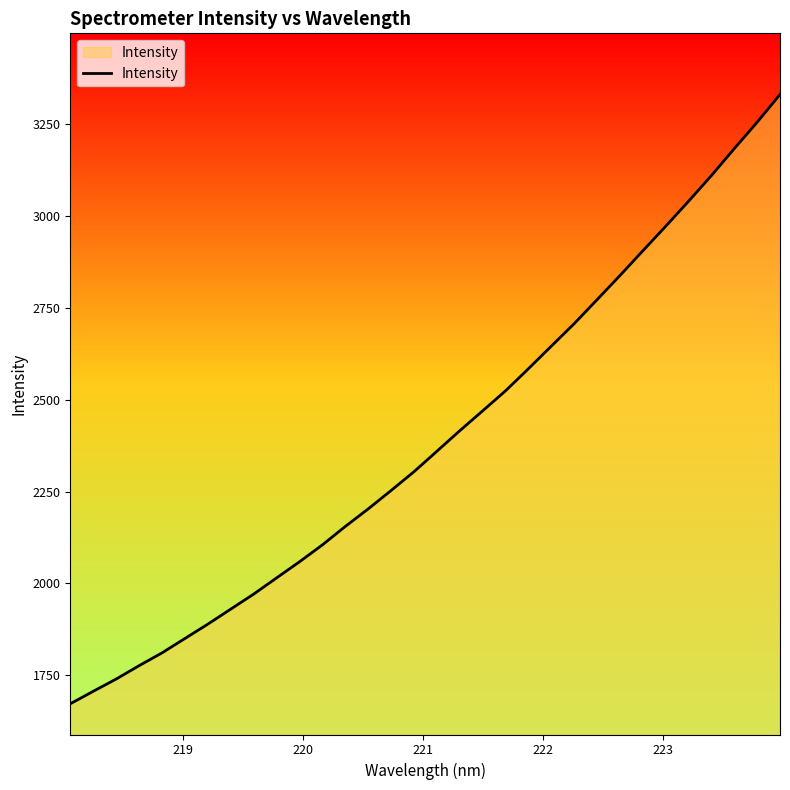

What is the difference between the maximum and minimum values?

1658.6